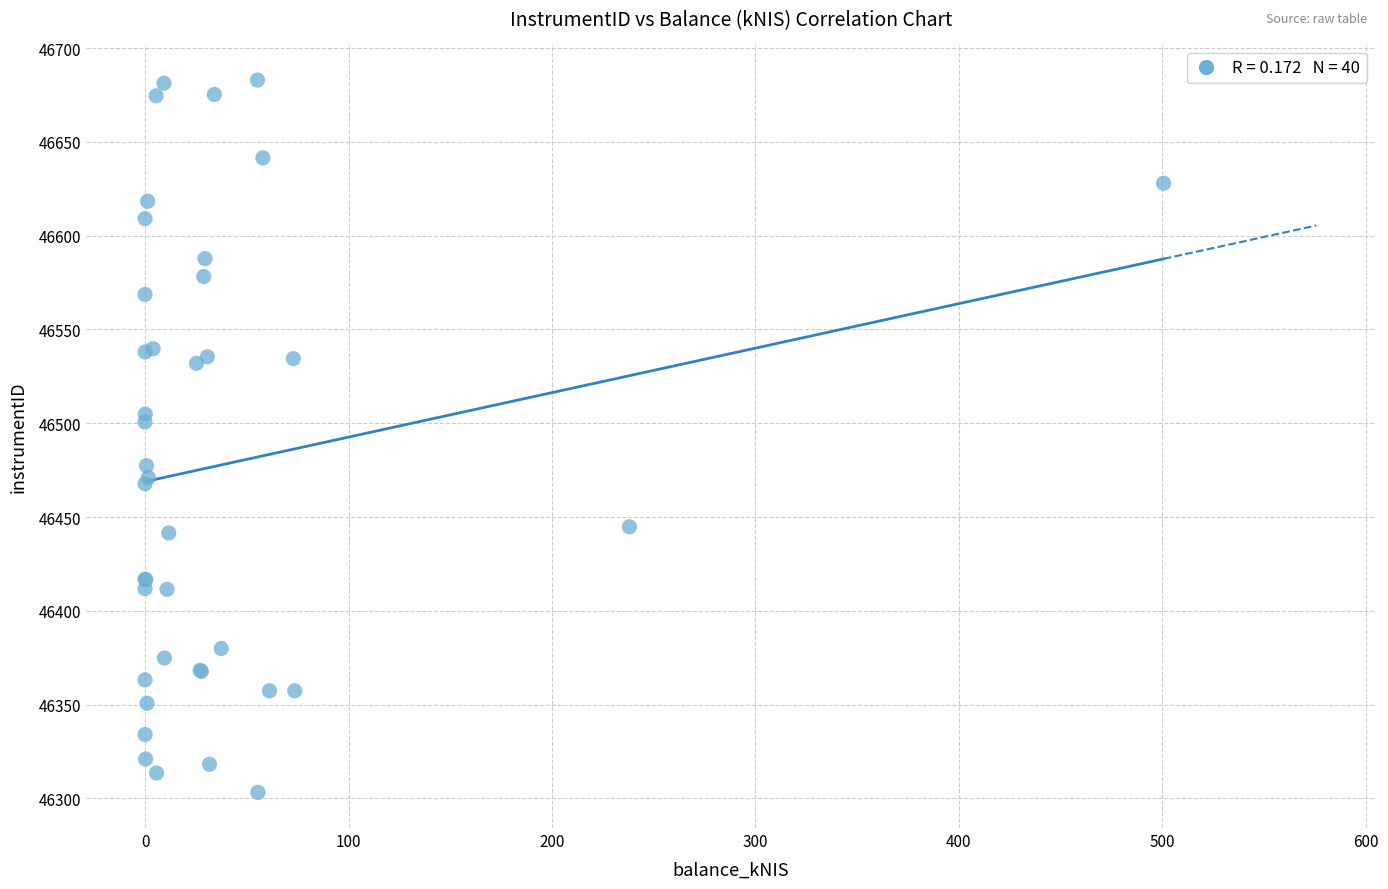

What Y value in the scatter plot is closest to 46493?

46500.7